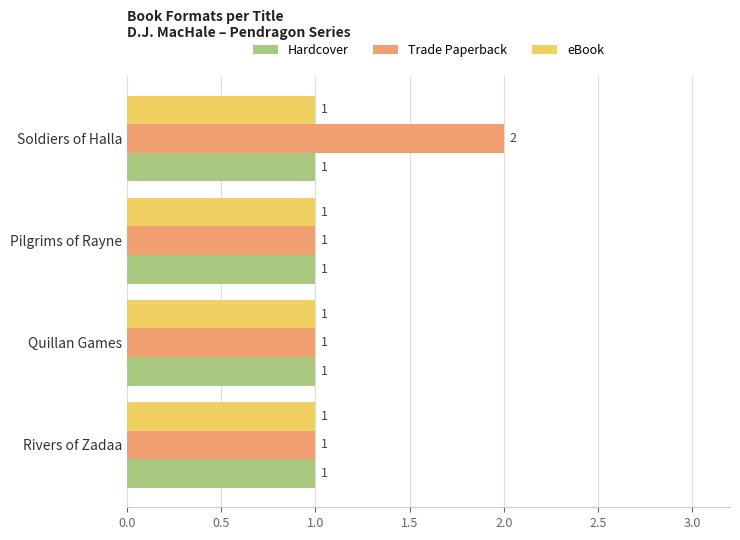

What is the sum of the Trade Paperback values at Soldiers of Halla and Rivers of Zadaa?

3